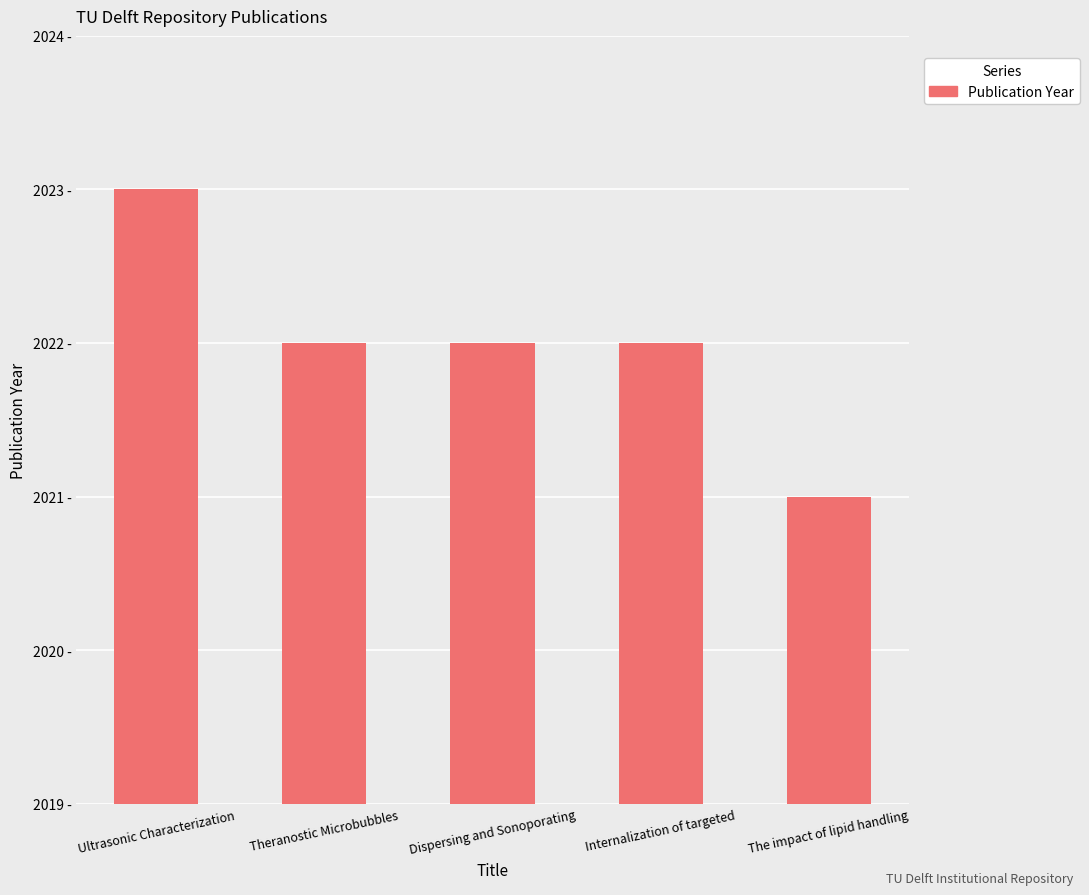

What is the sum of all values?

10110